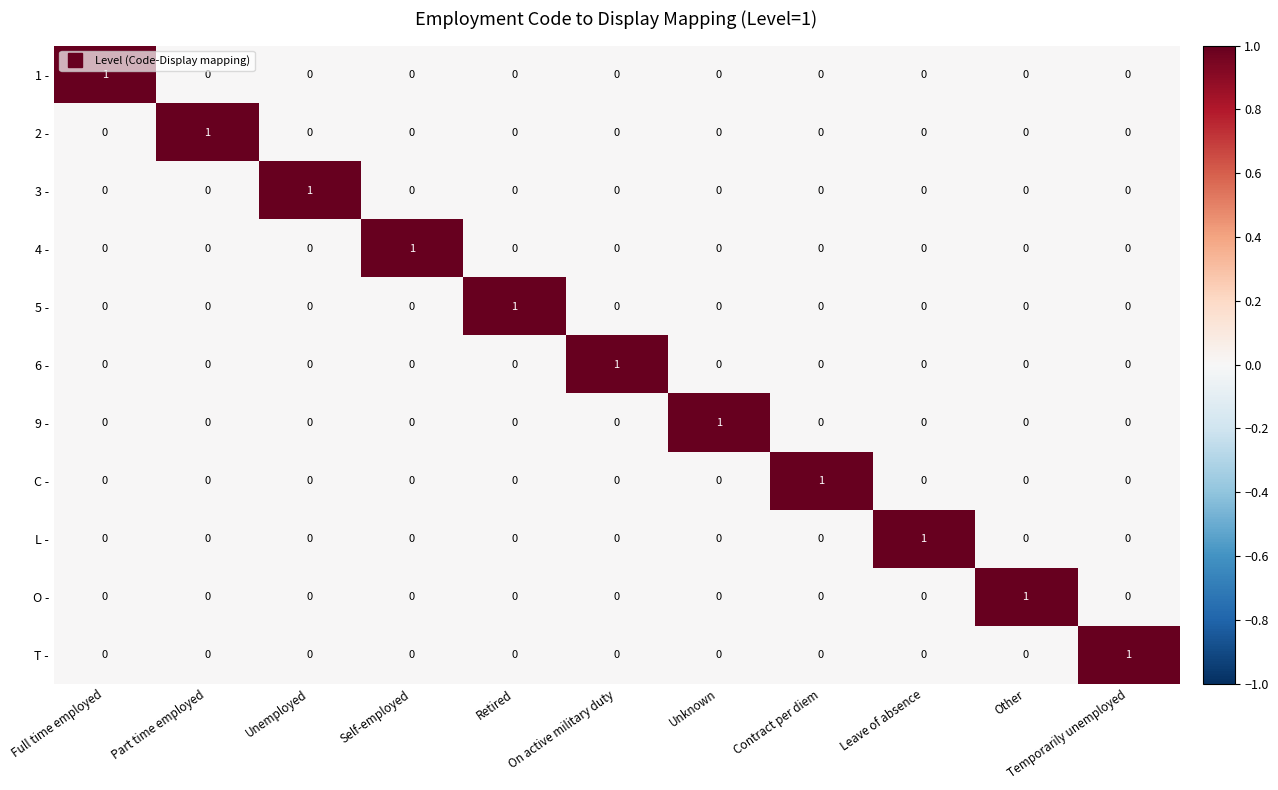

How many categories are shown in the chart?

11